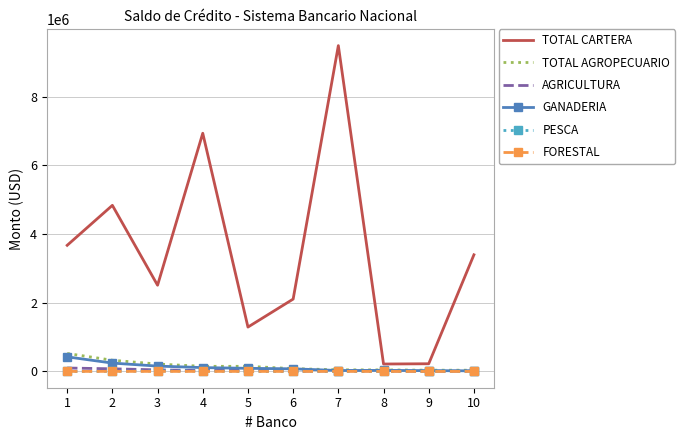

True or false: PESCA and TOTAL CARTERA intersect in this chart.

False